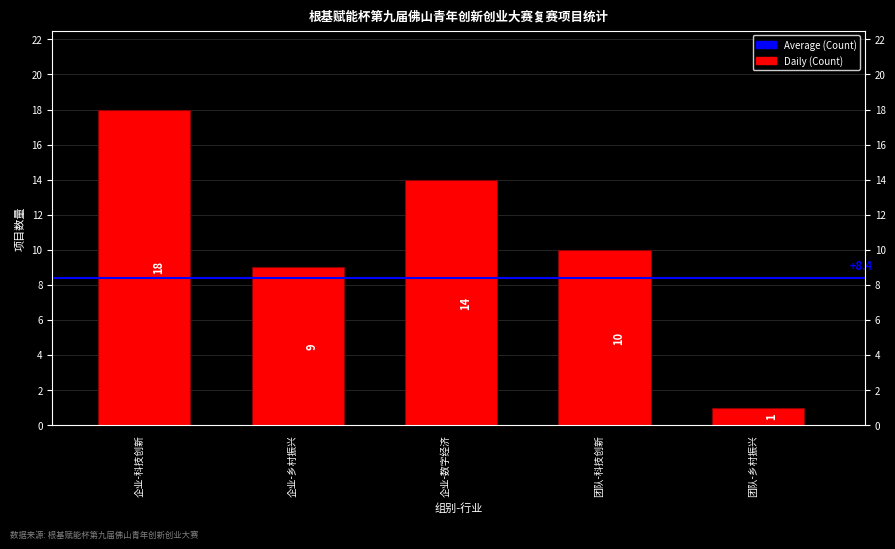

Rank the categories by value from lowest to highest.

团队-乡村振兴, 企业-乡村振兴, 团队-科技创新, 企业-数字经济, 企业-科技创新